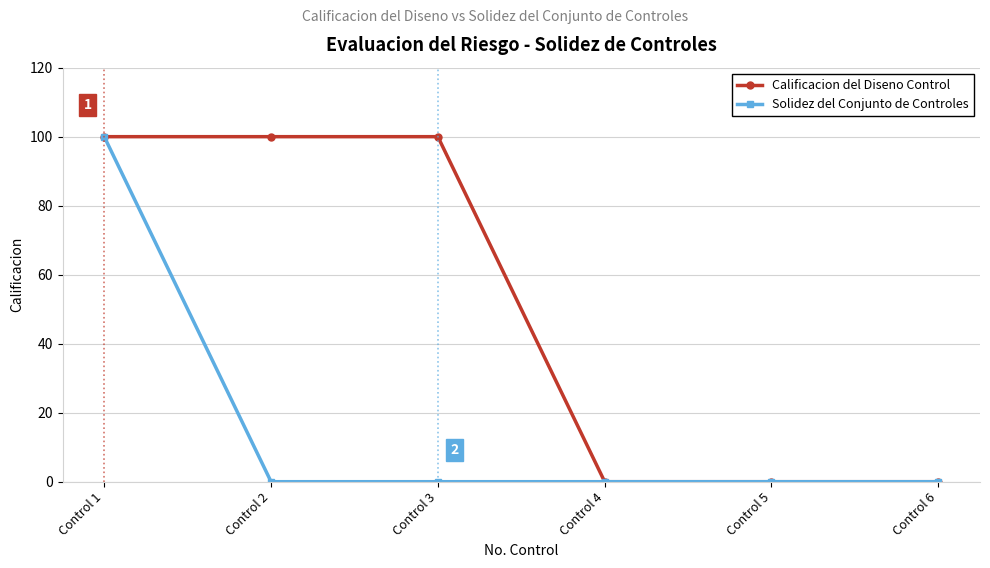

What is the spread (max minus min) of values at Control 3?

100